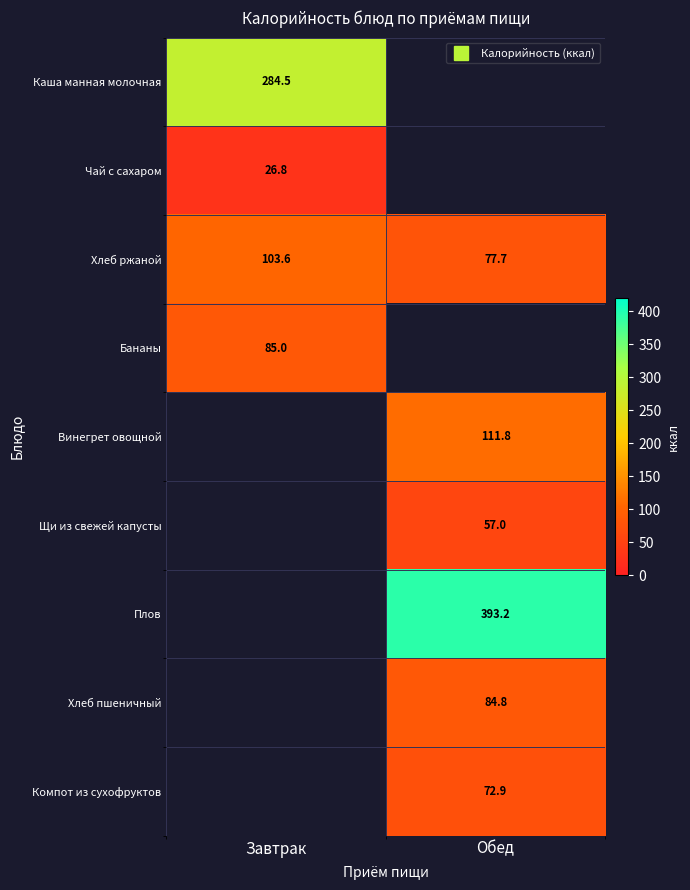

True or false: Компот из сухофруктов has a value of 72.9 at Обед.

True